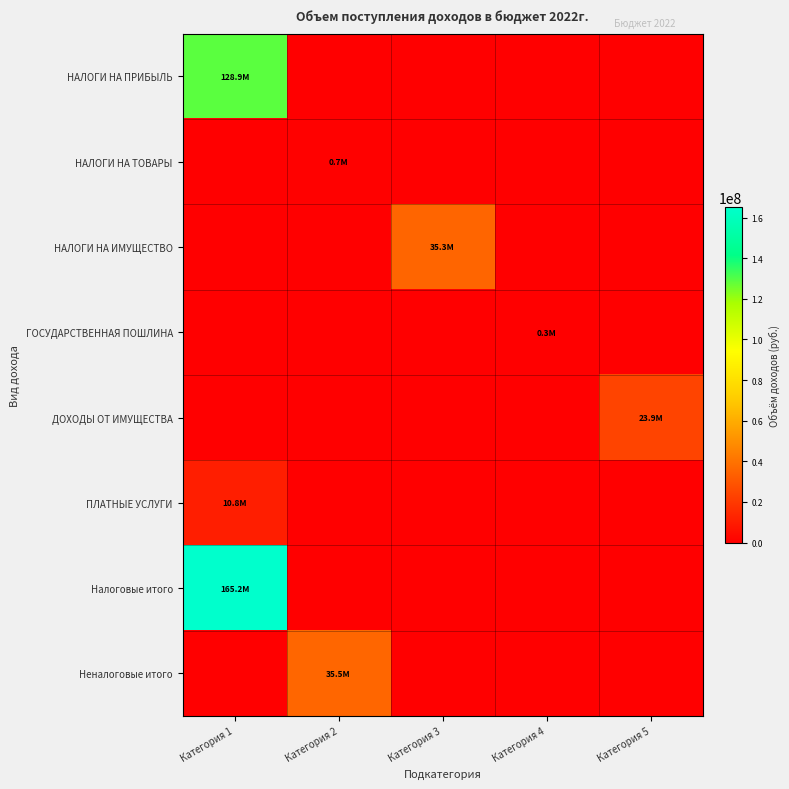

Reading left to right, extract all data points from this chart.

НАЛОГИ НА ПРИБЫЛЬ: Категория 1=128877000.0	Категория 2=0.0	Категория 3=0.0	Категория 4=0.0	Категория 5=0.0
НАЛОГИ НА ТОВАРЫ: Категория 1=0.0	Категория 2=693790.0	Категория 3=0.0	Категория 4=0.0	Категория 5=0.0
НАЛОГИ НА ИМУЩЕСТВО: Категория 1=0.0	Категория 2=0.0	Категория 3=35344890.0	Категория 4=0.0	Категория 5=0.0
ГОСУДАРСТВЕННАЯ ПОШЛИНА: Категория 1=0.0	Категория 2=0.0	Категория 3=0.0	Категория 4=260000.0	Категория 5=0.0
ДОХОДЫ ОТ ИМУЩЕСТВА: Категория 1=0.0	Категория 2=0.0	Категория 3=0.0	Категория 4=0.0	Категория 5=23896017.6
ПЛАТНЫЕ УСЛУГИ: Категория 1=10822651.3	Категория 2=0.0	Категория 3=0.0	Категория 4=0.0	Категория 5=0.0
Налоговые итого: Категория 1=165175680.0	Категория 2=0.0	Категория 3=0.0	Категория 4=0.0	Категория 5=0.0
Неналоговые итого: Категория 1=0.0	Категория 2=35512120.5	Категория 3=0.0	Категория 4=0.0	Категория 5=0.0